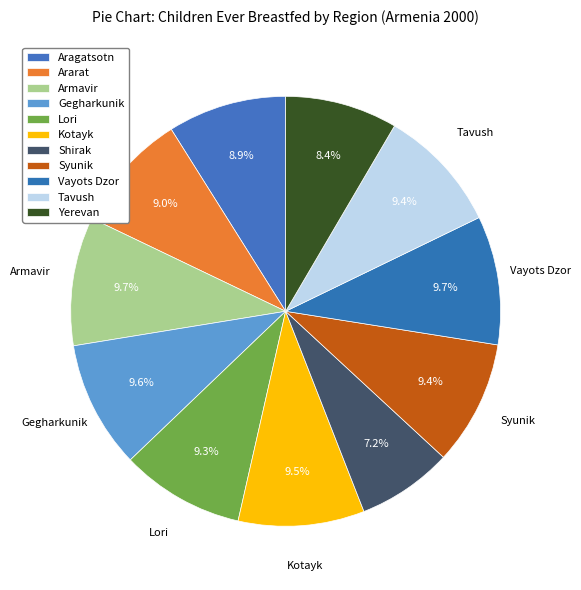

To the nearest percent, what portion does Lori represent?

9%